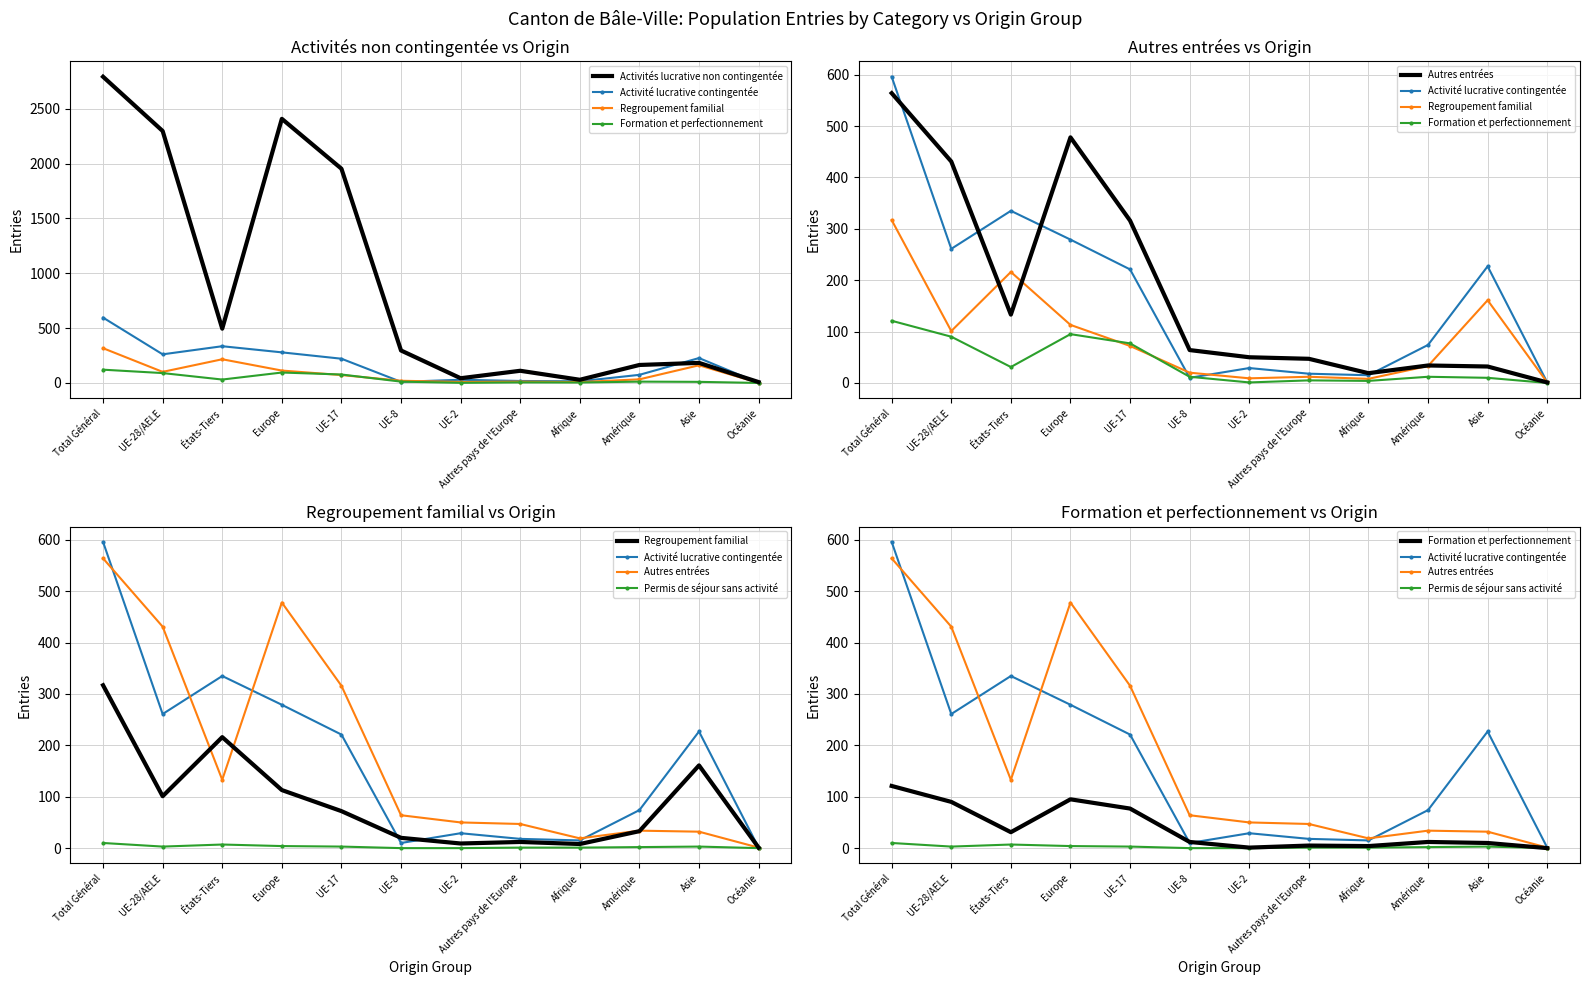

True or false: Regroupement familial and Formation et perfectionnement cross at least once.

True